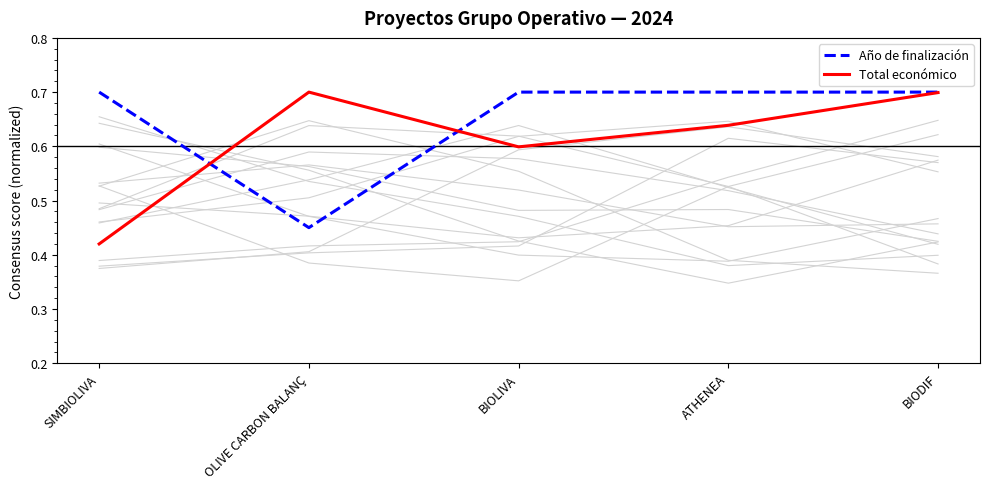

Which series ends up on top after the final intersection of Año de finalización and Total económico?

Año de finalización